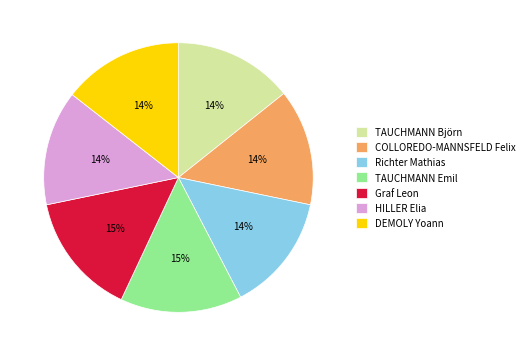

Do HILLER Elia and Richter Mathias together represent more than half of the pie?

No